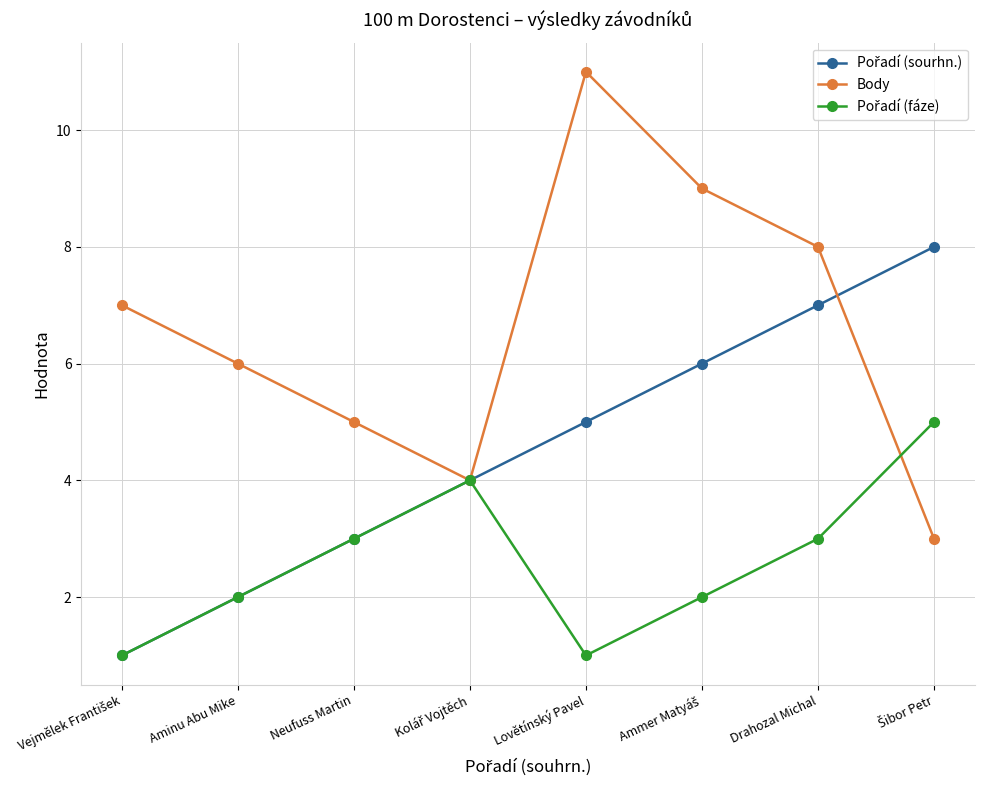

Does the chart display data point markers on the line(s)?

Yes